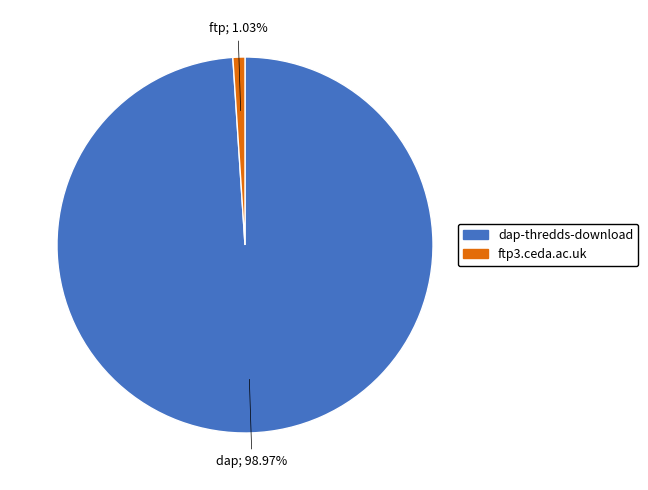

To the nearest percent, what portion does dap-thredds-download represent?

99%